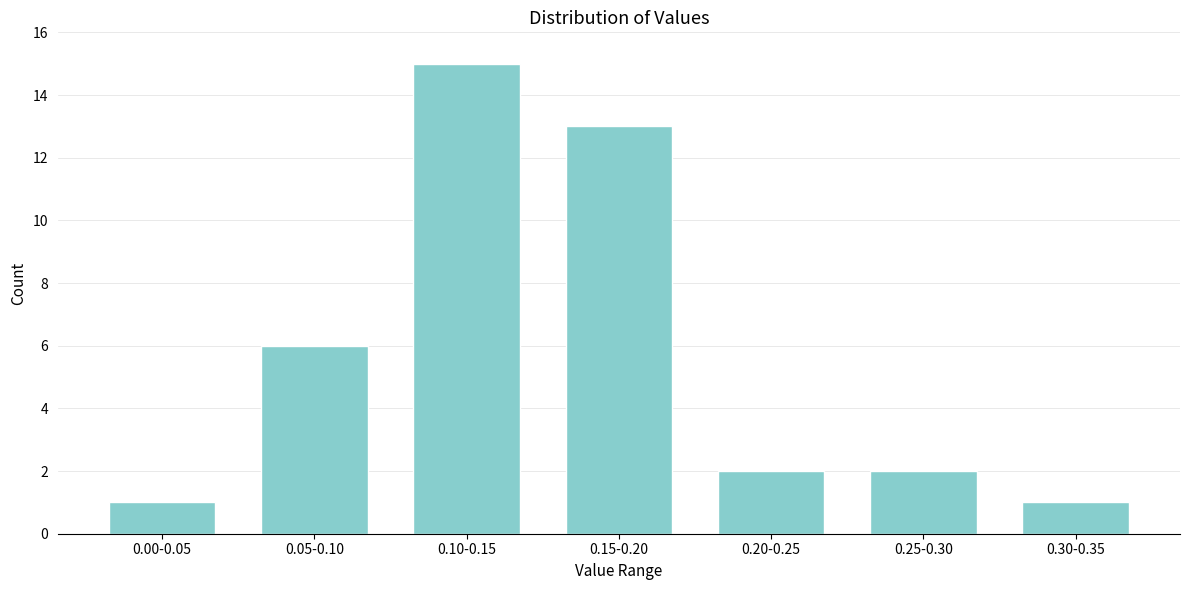

Reading right to left, list all the values displayed in this chart.

0.30-0.35=1	0.25-0.30=2	0.20-0.25=2	0.15-0.20=13	0.10-0.15=15	0.05-0.10=6	0.00-0.05=1